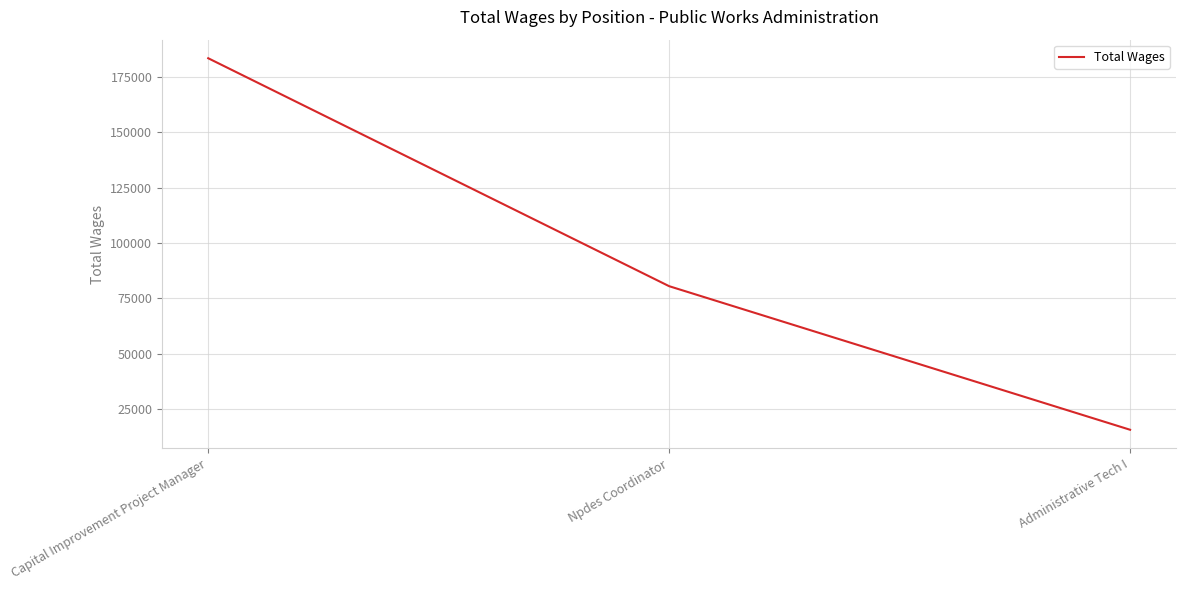

What is the smallest value displayed?

15767